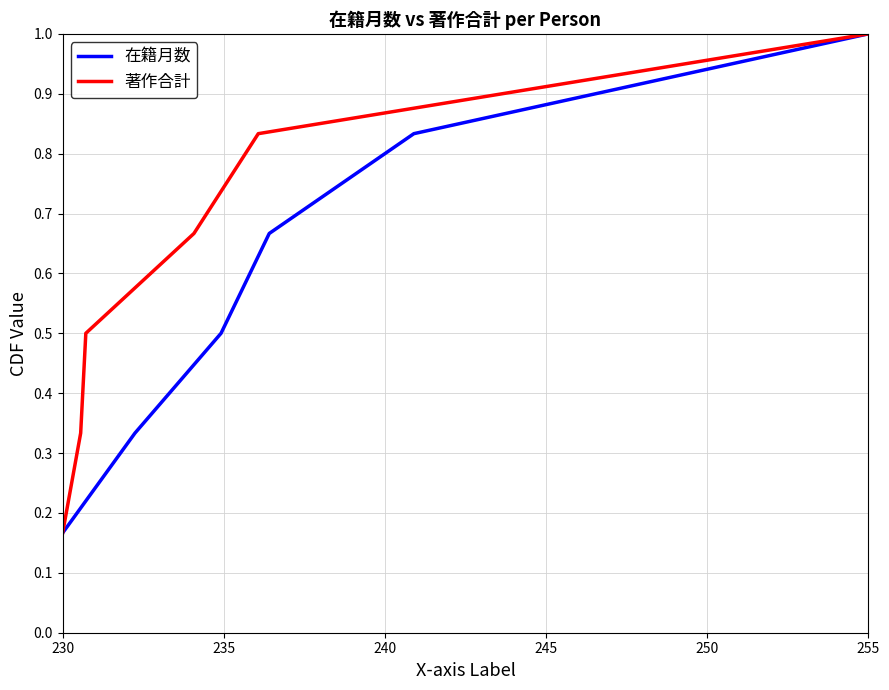

What is the difference between the maximum and second lowest values in the 在籍月数 series?

0.7